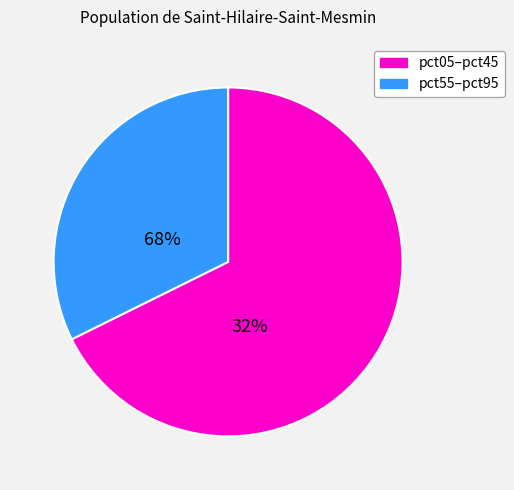

Is there any slice that represents more than half of the pie?

Yes